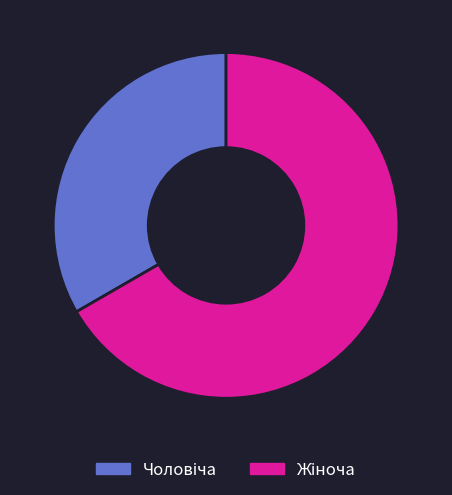

How many slices are in this pie chart?

2